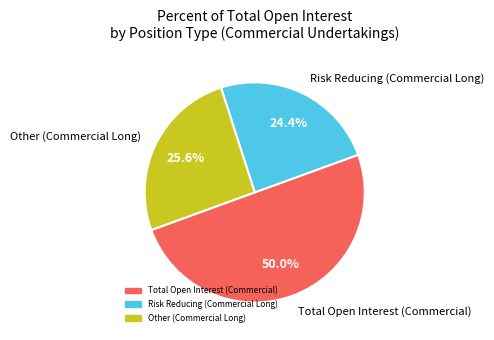

Which slice is the smallest?

Risk Reducing (Commercial Long)